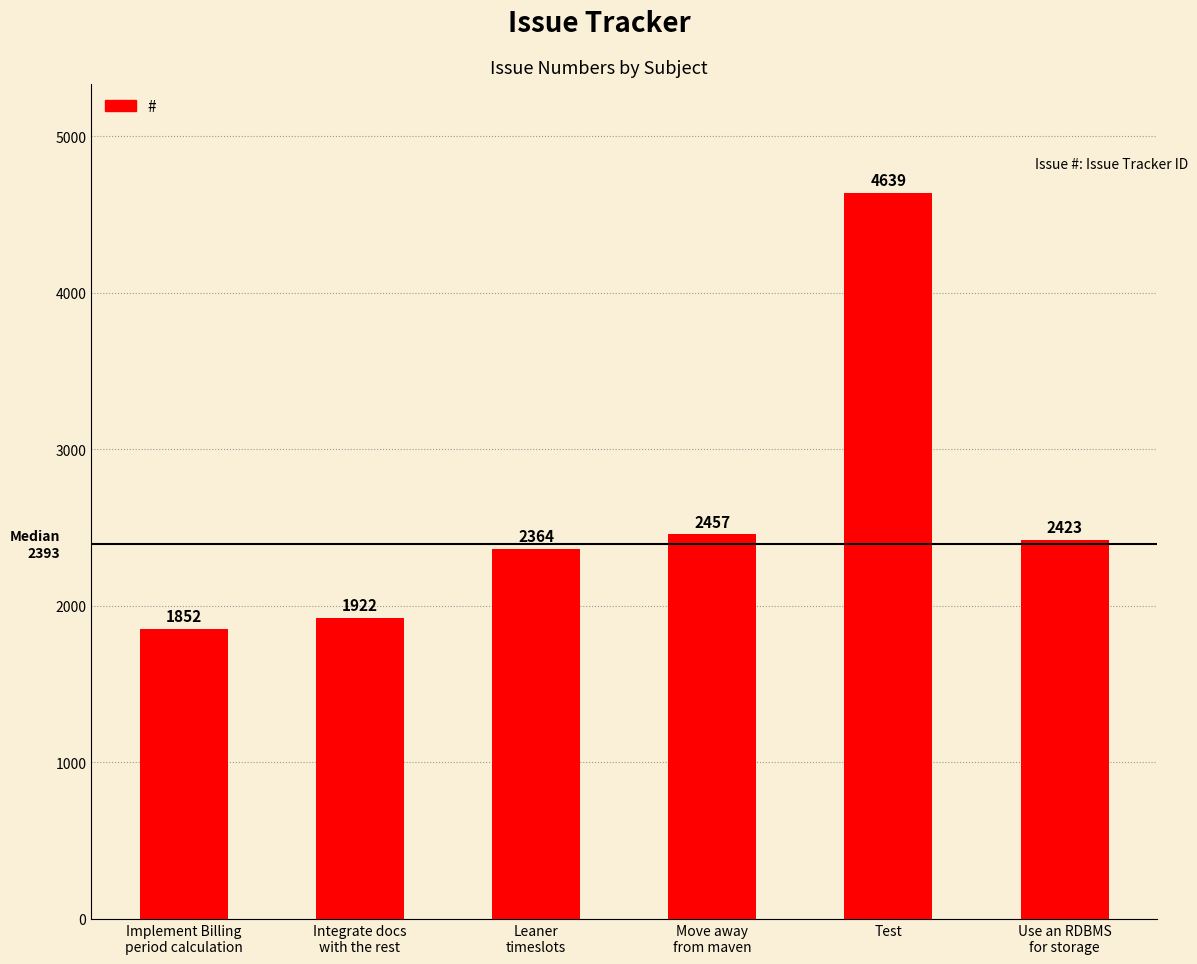

What is the change in value from Leaner
timeslots to Use an RDBMS
for storage?

+59